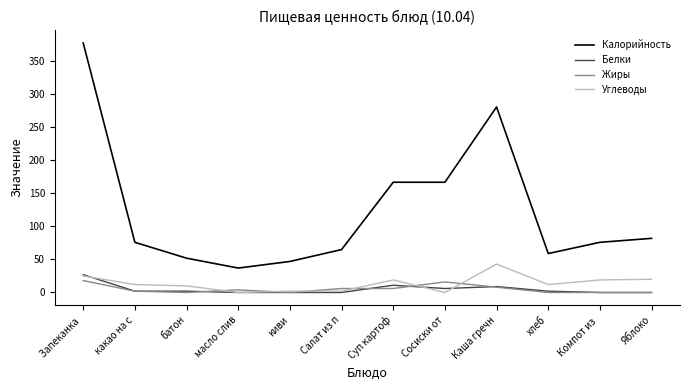

Where does the Углеводы series first go above 12?

Запеканка 